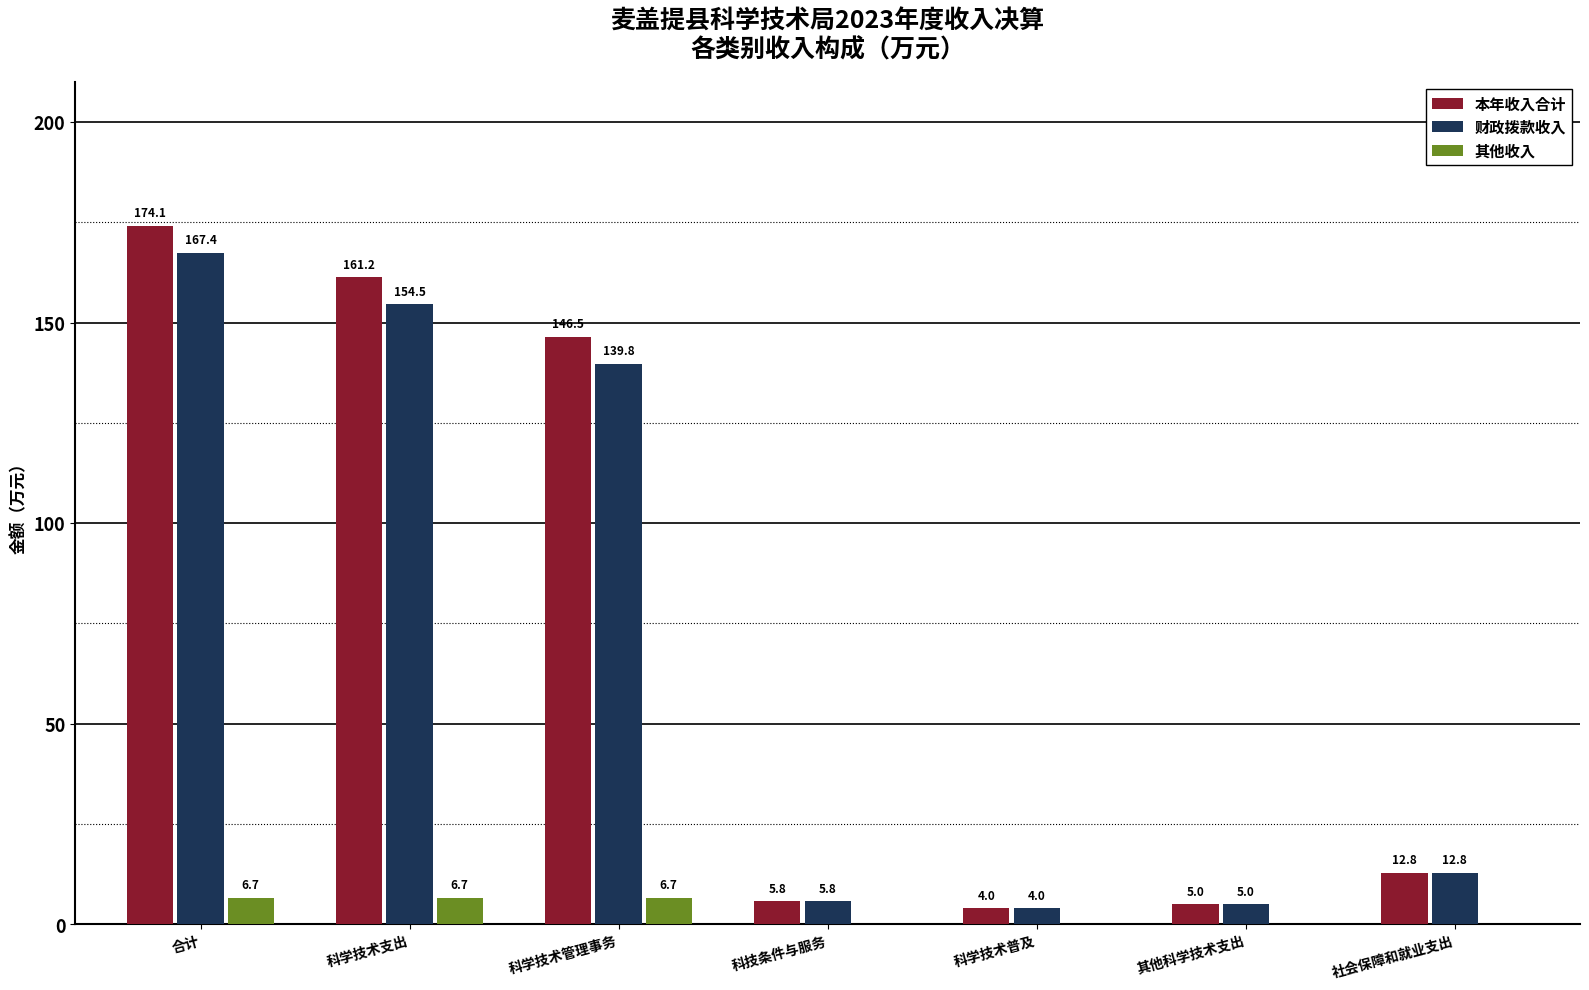

The value of 本年收入合计 at 科学技术管理事务 is 38.5. True or false?

False